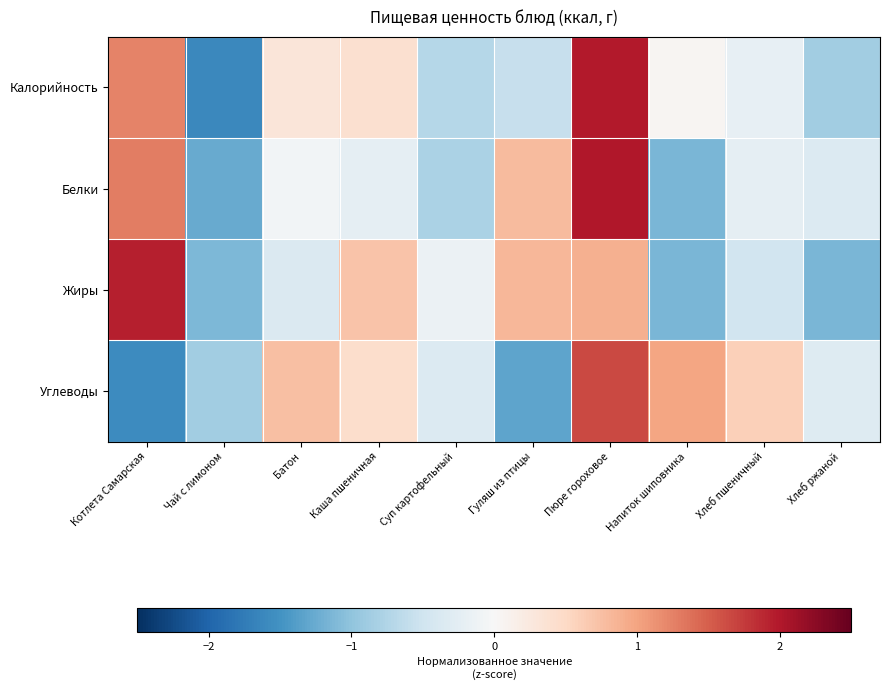

Reading right to left, extract all data points from this chart.

Калорийность: Хлеб ржаной=-0.9	Хлеб пшеничный=-0.2	Напиток шиповника=0.0	Пюре гороховое=2.0	Гуляш из птицы=-0.6	Суп картофельный=-0.7	Каша пшеничная=0.4	Батон=0.3	Чай с лимоном=-1.6	Котлета Самарская=1.2
Белки: Хлеб ржаной=-0.3	Хлеб пшеничный=-0.2	Напиток шиповника=-1.1	Пюре гороховое=2.0	Гуляш из птицы=0.8	Суп картофельный=-0.8	Каша пшеничная=-0.2	Батон=-0.1	Чай с лимоном=-1.3	Котлета Самарская=1.3
Жиры: Хлеб ржаной=-1.1	Хлеб пшеничный=-0.5	Напиток шиповника=-1.1	Пюре гороховое=0.9	Гуляш из птицы=0.8	Суп картофельный=-0.1	Каша пшеничная=0.7	Батон=-0.4	Чай с лимоном=-1.1	Котлета Самарская=1.9
Углеводы: Хлеб ржаной=-0.3	Хлеб пшеничный=0.6	Напиток шиповника=1.0	Пюре гороховое=1.6	Гуляш из птицы=-1.3	Суп картофельный=-0.3	Каша пшеничная=0.4	Батон=0.7	Чай с лимоном=-0.9	Котлета Самарская=-1.6